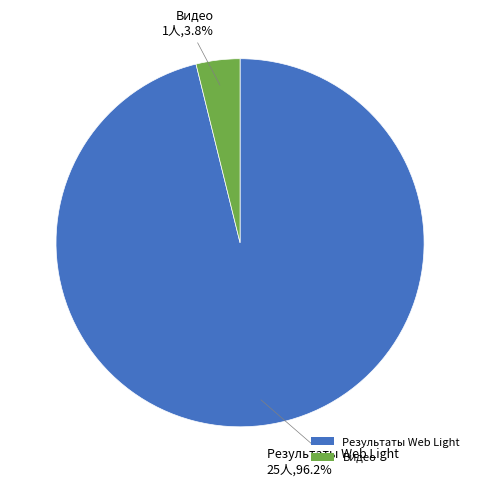

Is Видео the majority of the pie?

No